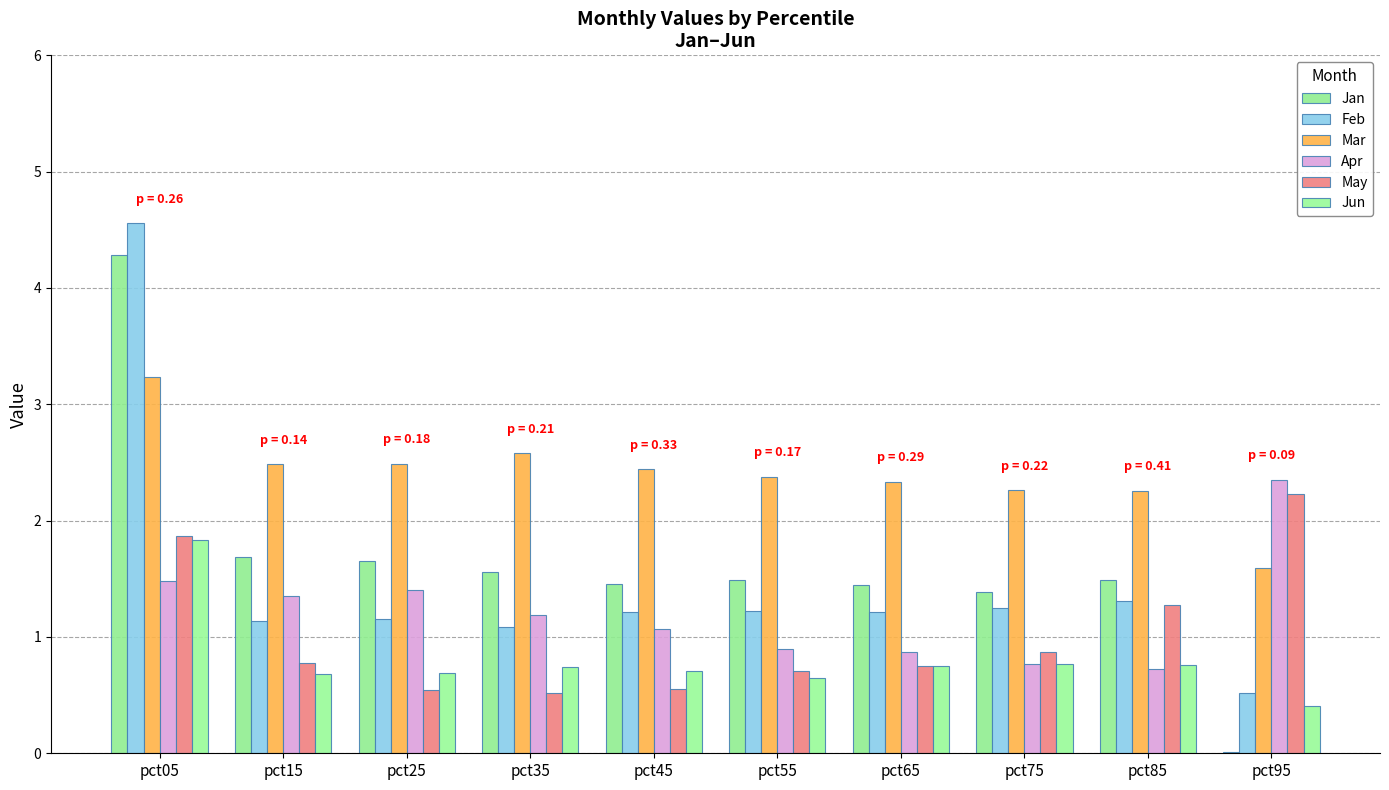

What is the highest value of the Jun series?

1.8